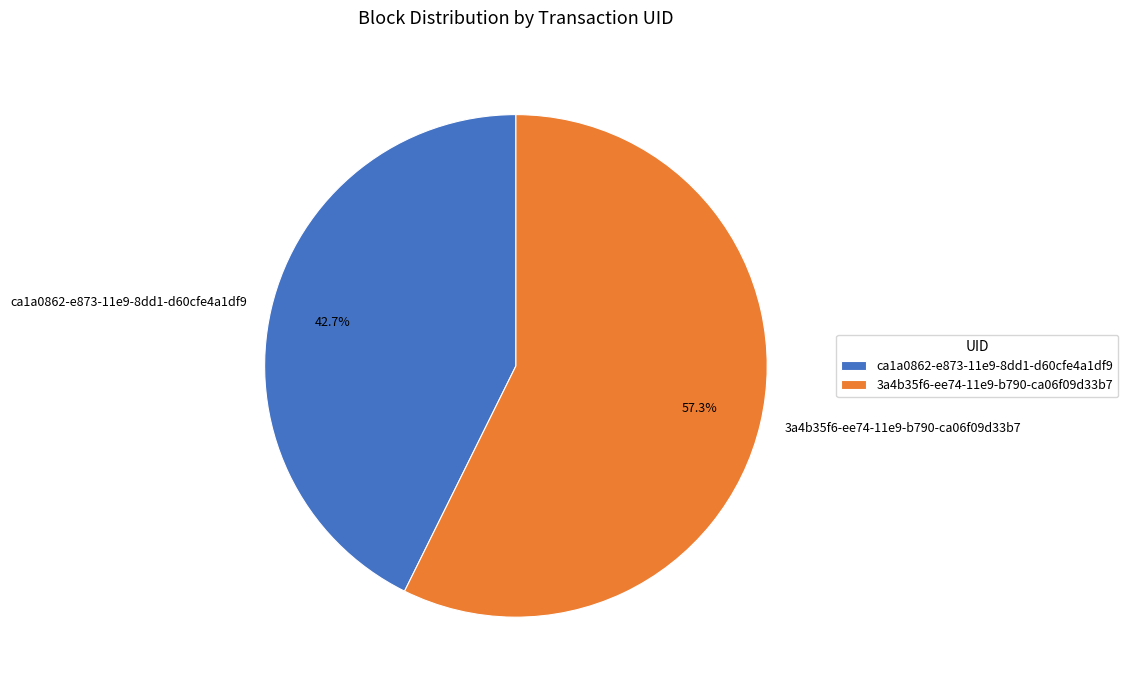

To the nearest percent, what portion does 3a4b35f6-ee74-11e9-b790-ca06f09d33b7 represent?

57%